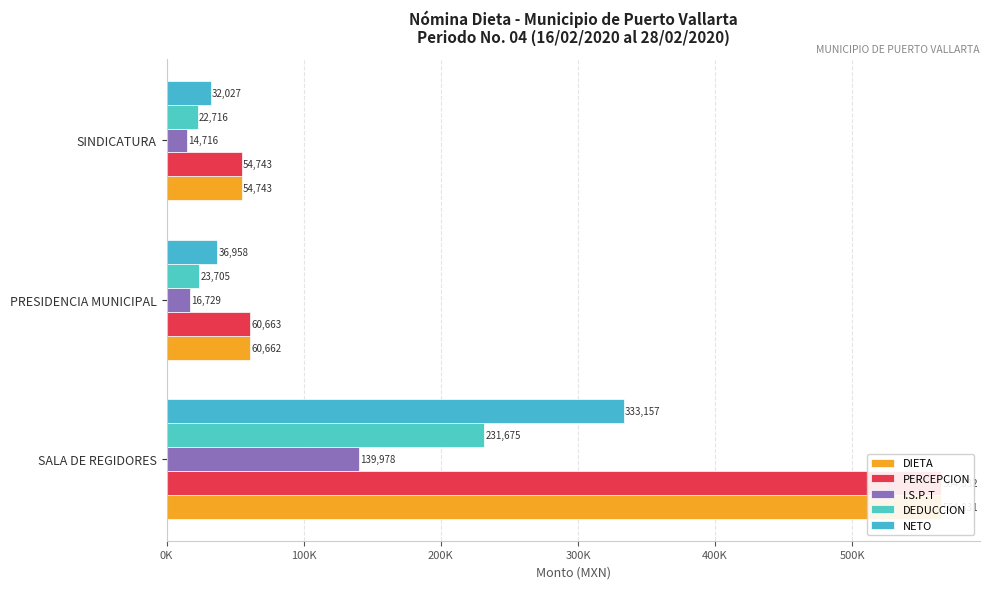

Is the value of NETO at PRESIDENCIA MUNICIPAL greater than the value of PERCEPCION at SALA DE REGIDORES?

No